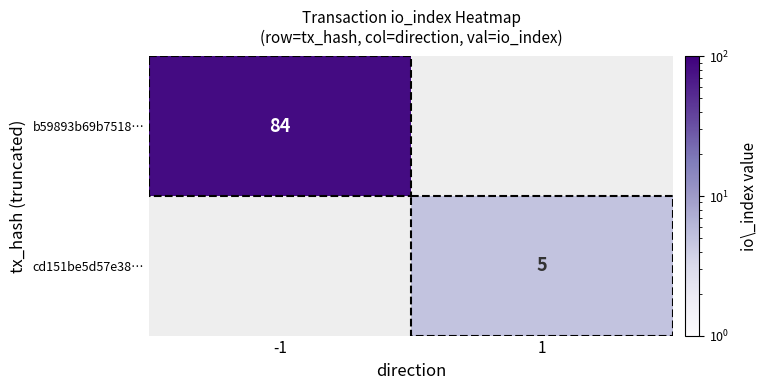

The cd151be5d57e38… series shows 8.8 at 1. True or false?

False